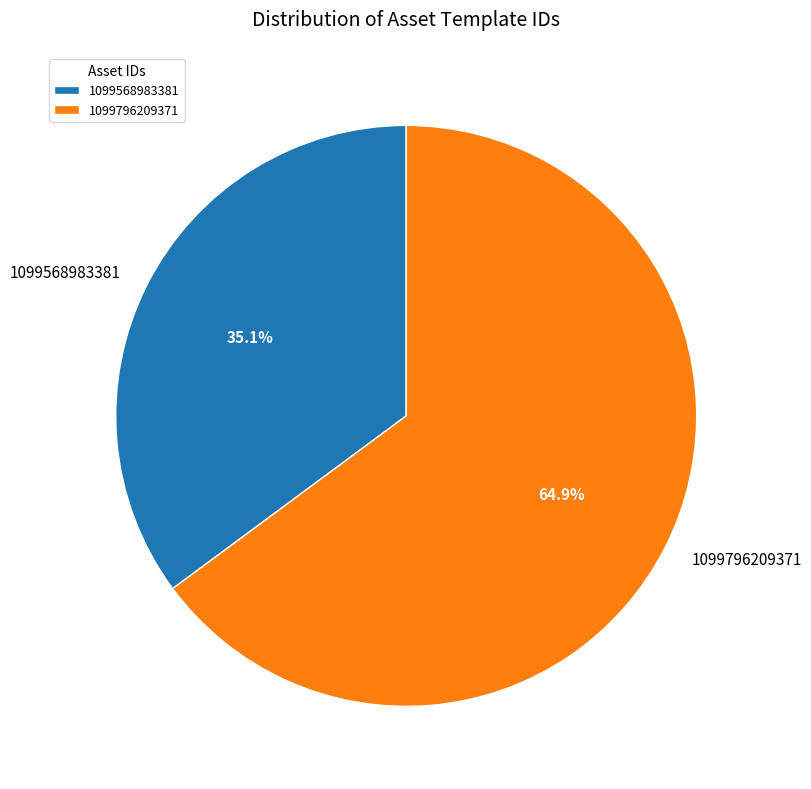

To the nearest percent, what percentage of the pie is 1099568983381?

35%